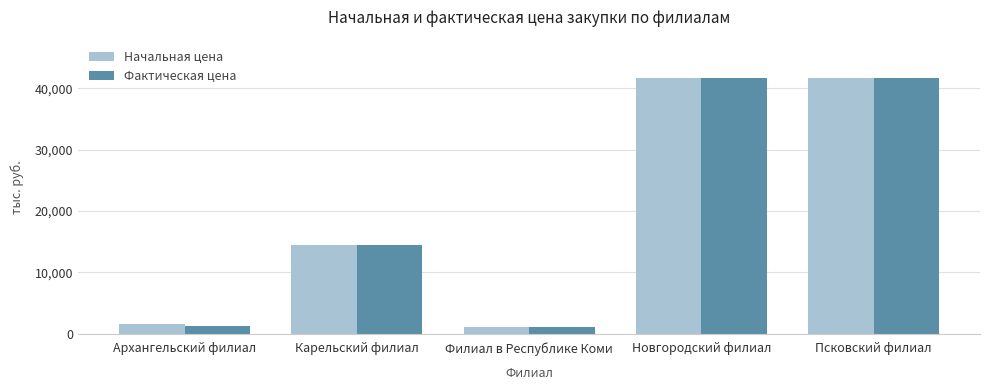

Between Архангельский филиал and Псковский филиал, which series saw the biggest shift?

Фактическая цена